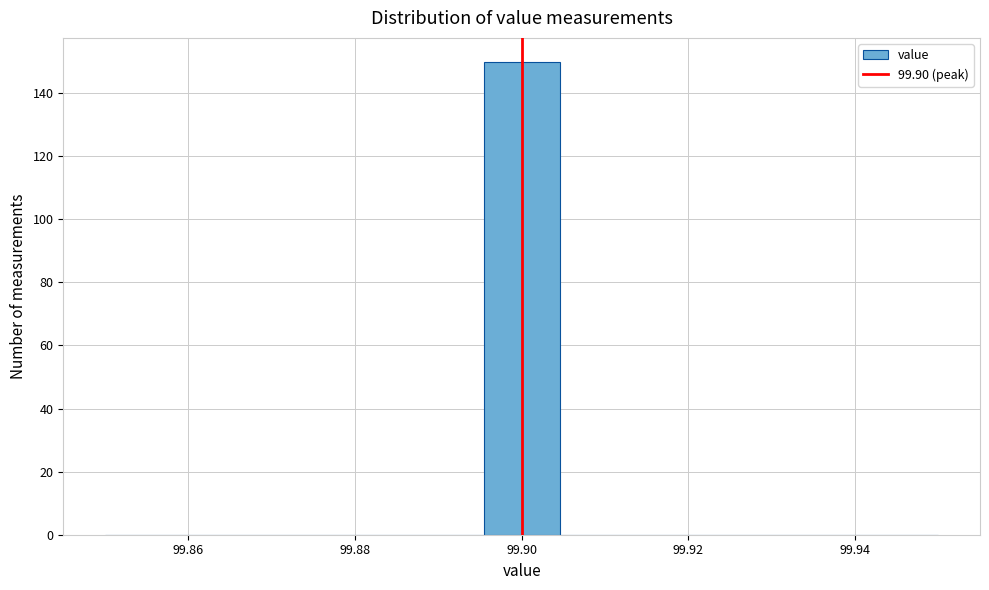

Over which range of the x-axis is the bar tallest?

99.896 to 99.904